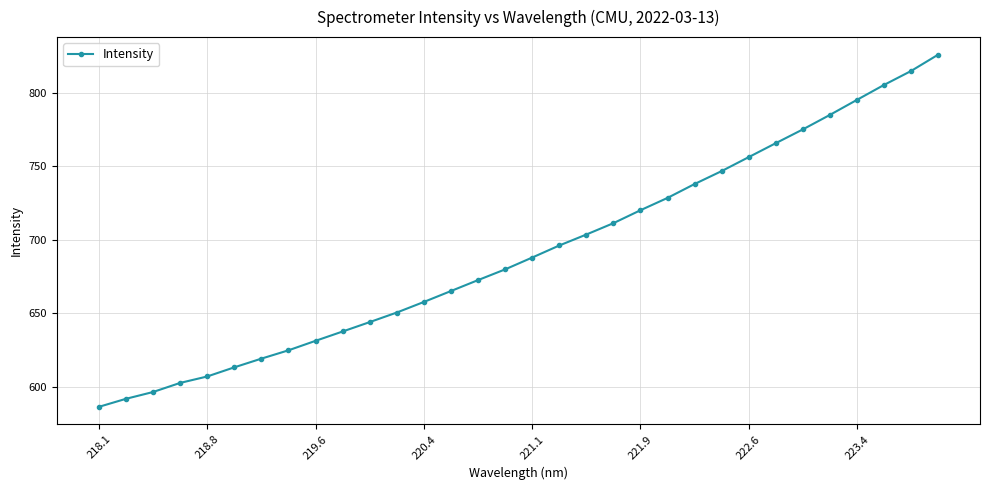

What is the value of the 6th point from the left?

613.1